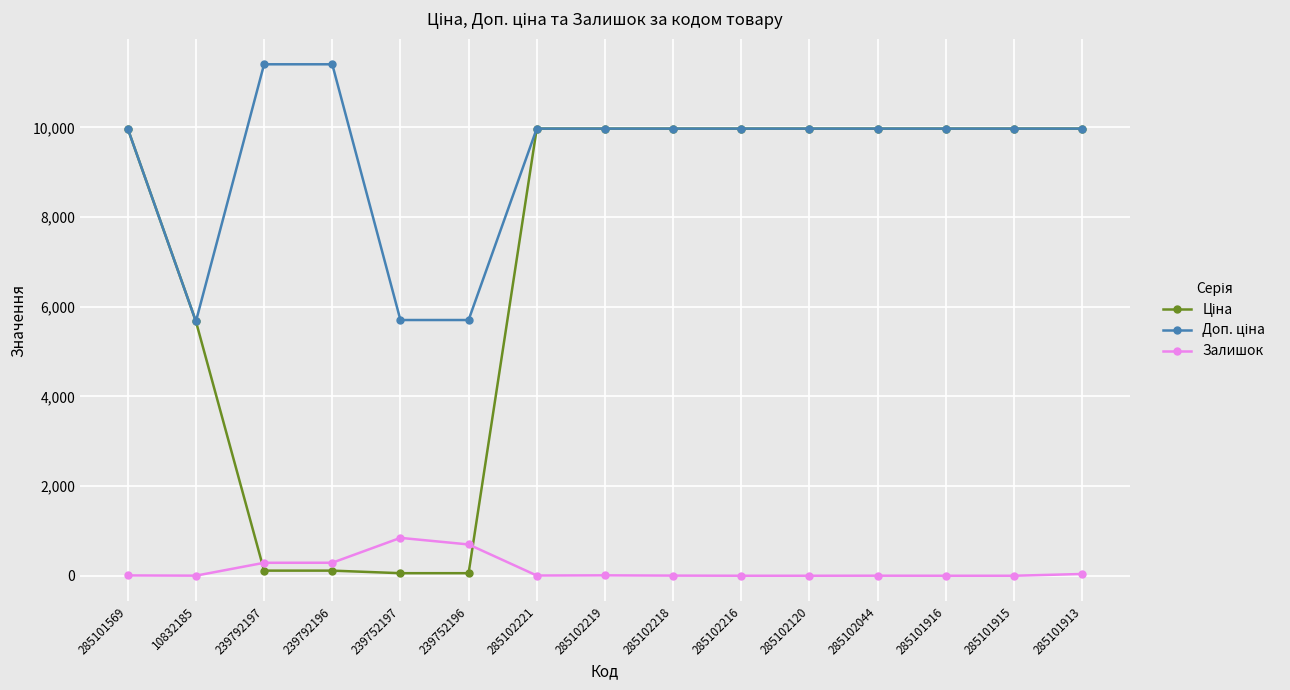

Is it true that Залишок equals -528.3 at 285102216?

False